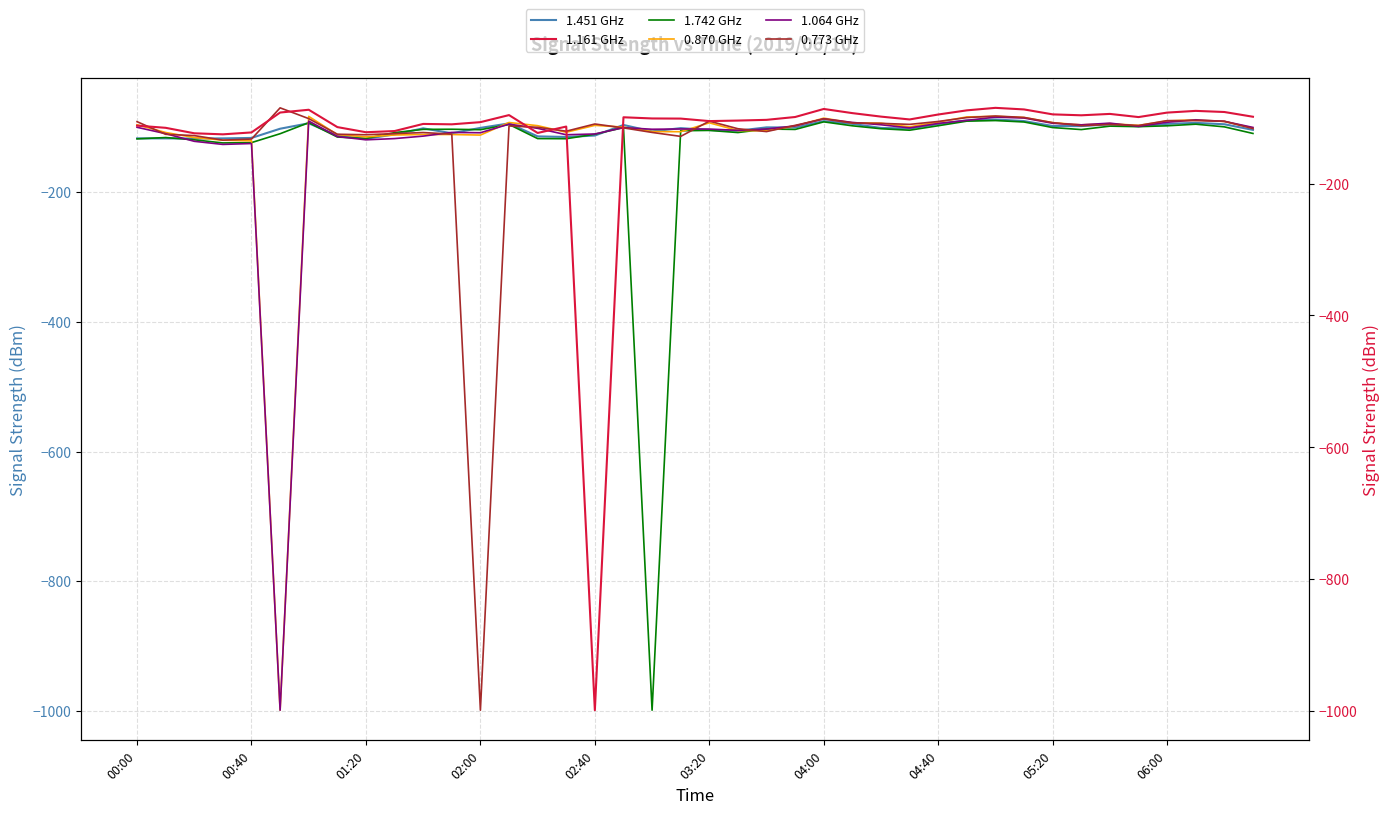

Is this an area chart (filled region under the line)?

No